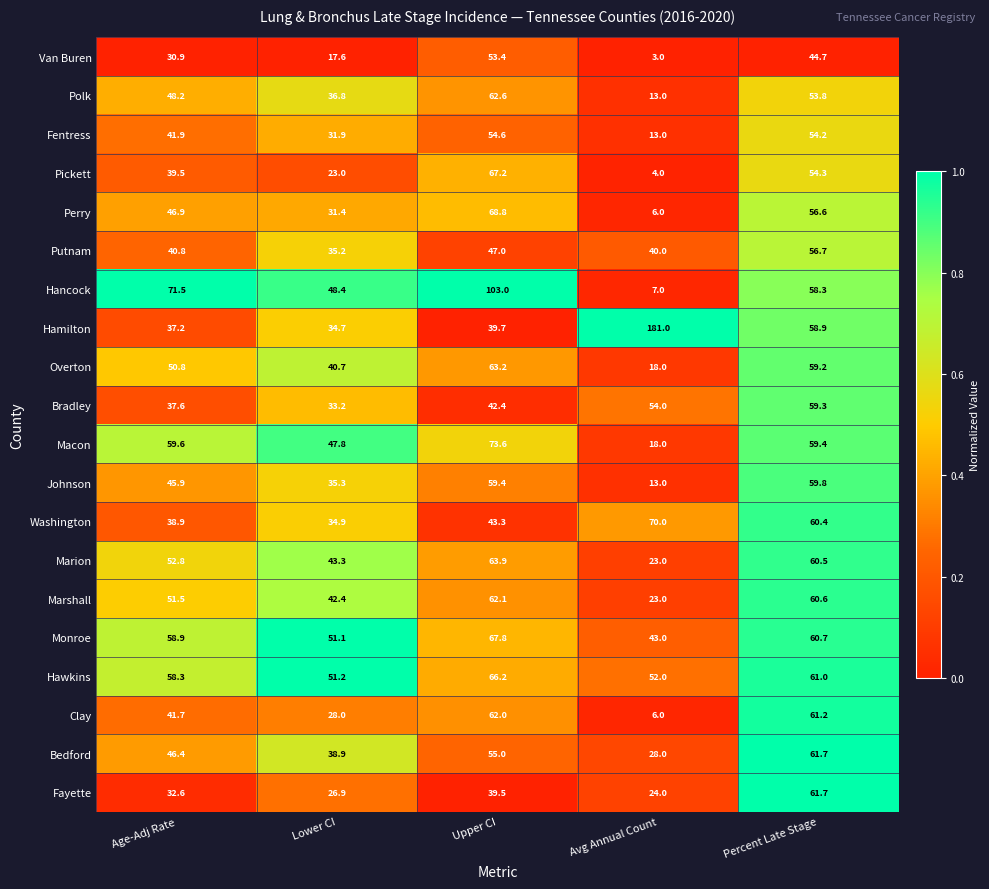

True or false: Hamilton has a value of 101.9 at Avg Annual Count.

False